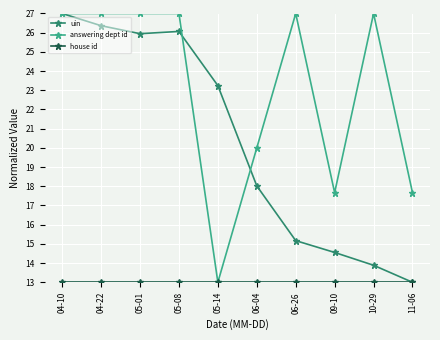

What position from the left is 05-08?

4